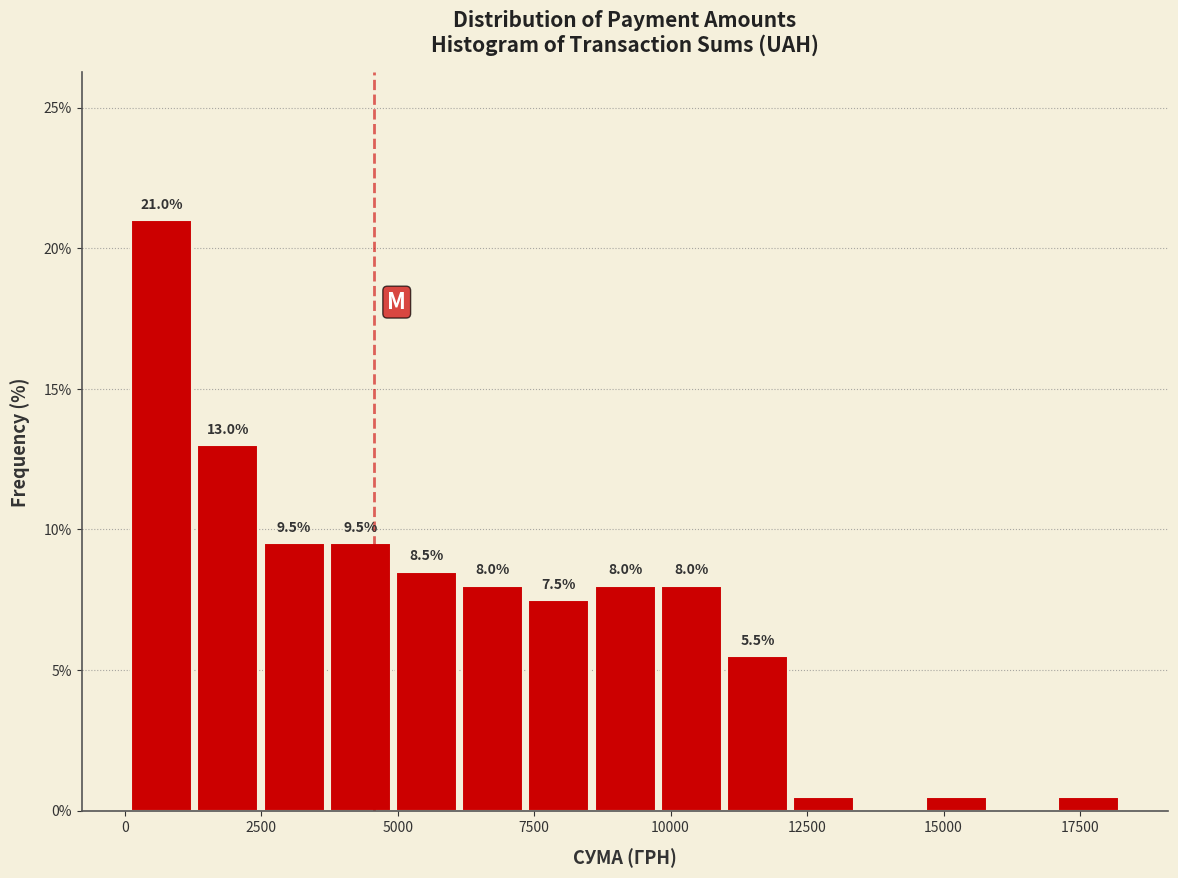

Around what value on the x-axis is the tallest bar? Give the approximate position of its centre, as read against the axis.

500